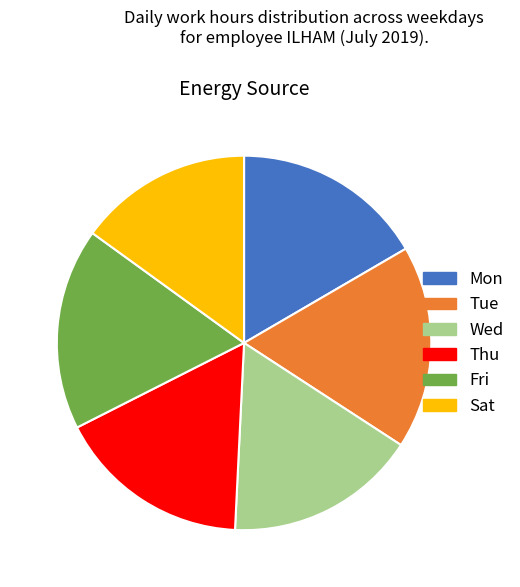

True or false: Thu accounts for 17% of the total.

True